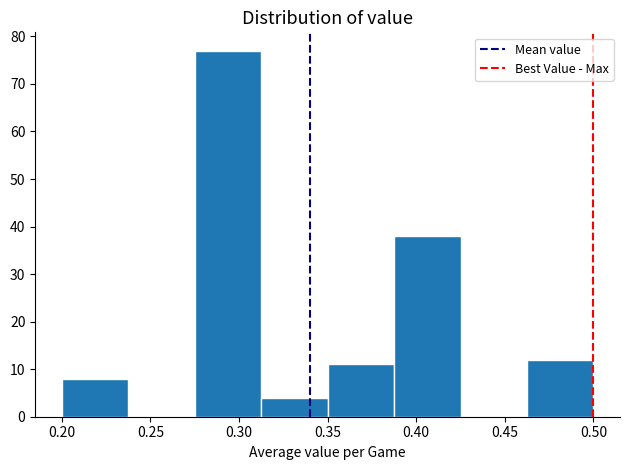

Reading left to right, list every bar in this chart as the range it spans on the x-axis followed by its height. Neither the bar edges nor the heights are printed on the chart, so give them approximately, as read against the axes.

0.200 to 0.240: 8
0.240 to 0.275: 0
0.275 to 0.315: 77
0.315 to 0.350: 4
0.350 to 0.390: 11
0.390 to 0.425: 38
0.425 to 0.465: 0
0.465 to 0.500: 12